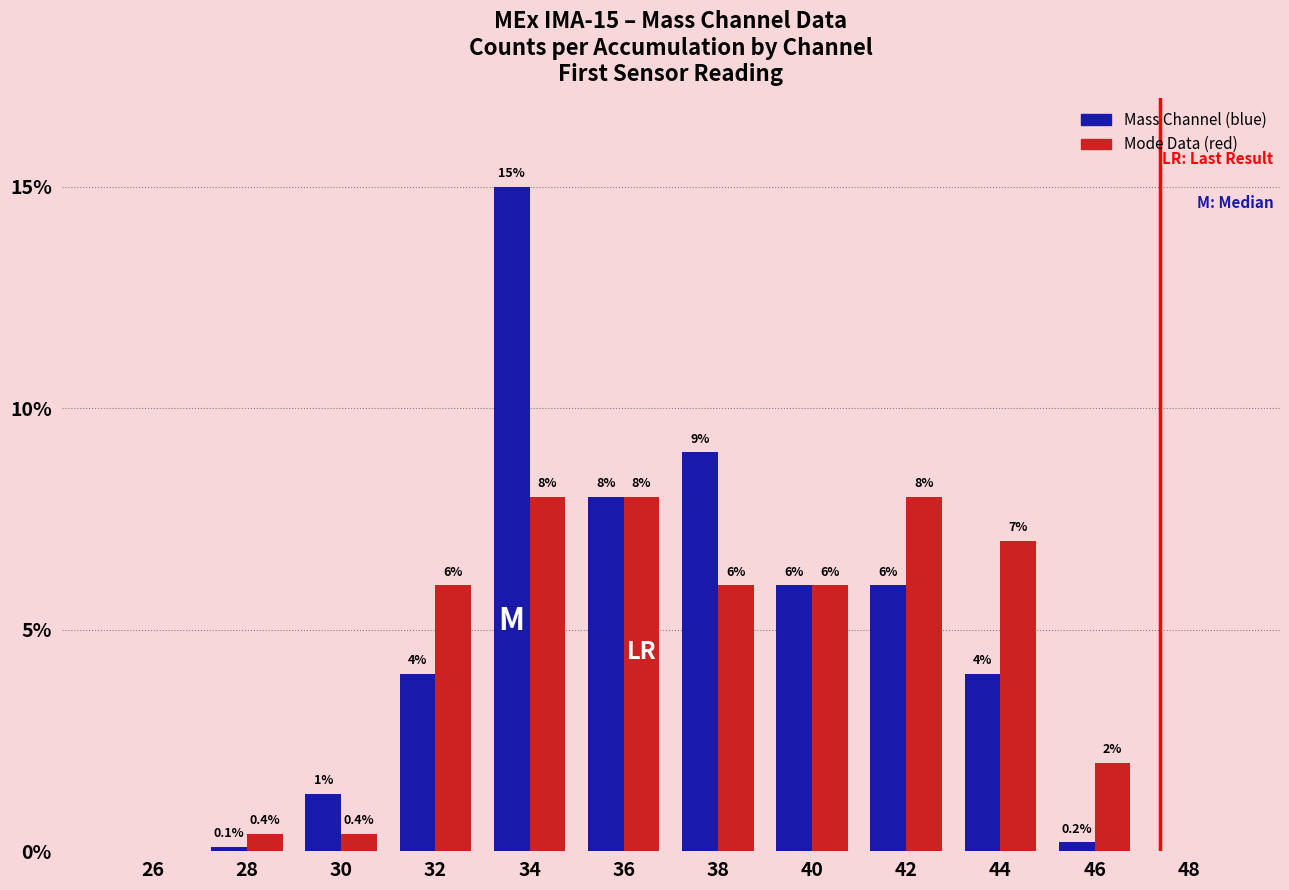

What value does the Mode Data (red) series have at 38?

6.0